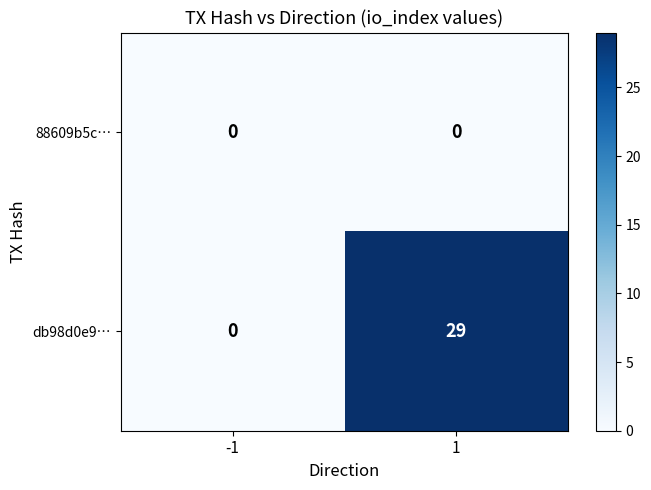

List the series in order of their peak value, highest first.

db98d0e9…, 88609b5c…